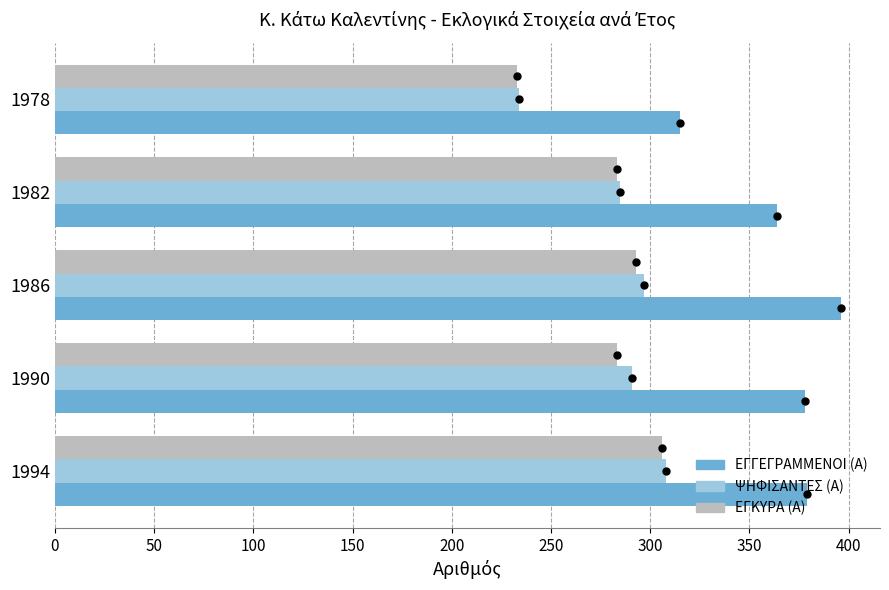

Count the number of data series in this chart.

3